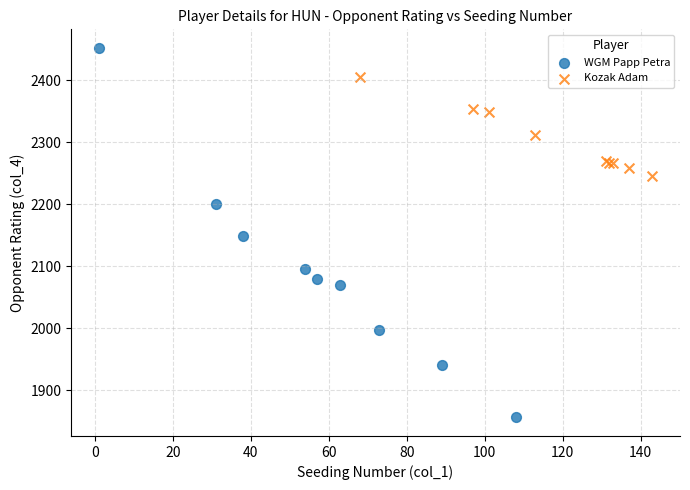

Which series reaches the maximum Y coordinate?

WGM Papp Petra